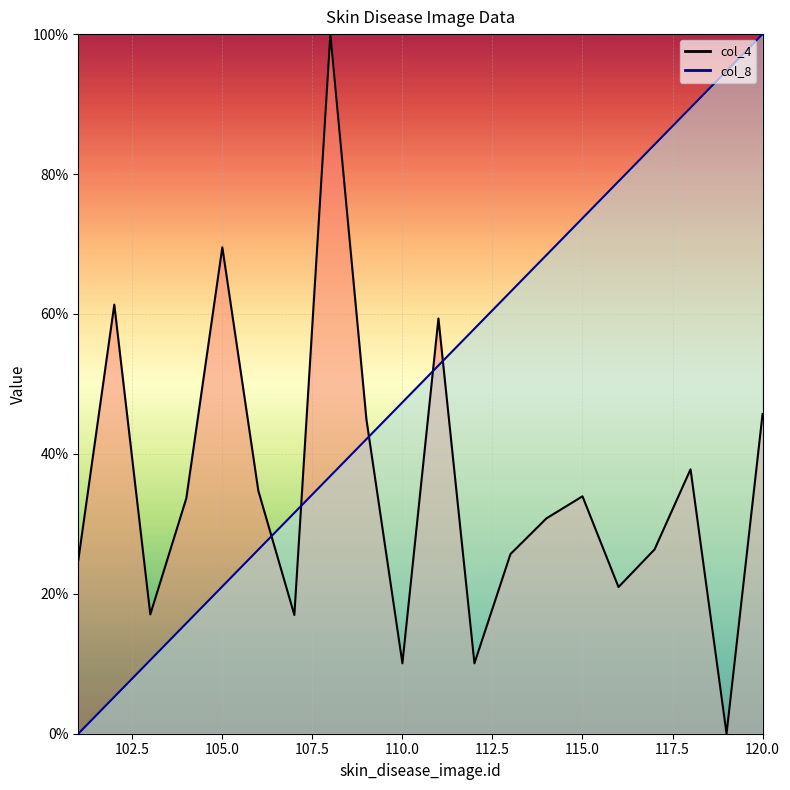

At which category does the chart reach its minimum across all series?

101